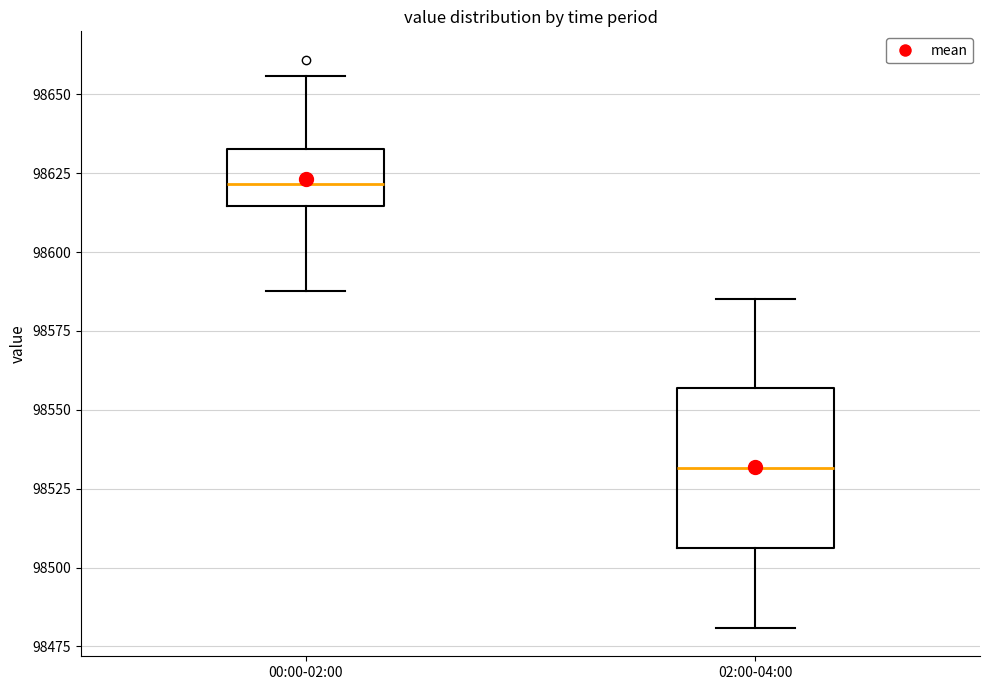

Where does the lower whisker of the box for 02:00-04:00 end on the y-axis? The values are not printed on the chart, so give them approximately, as read against the axis.

98480